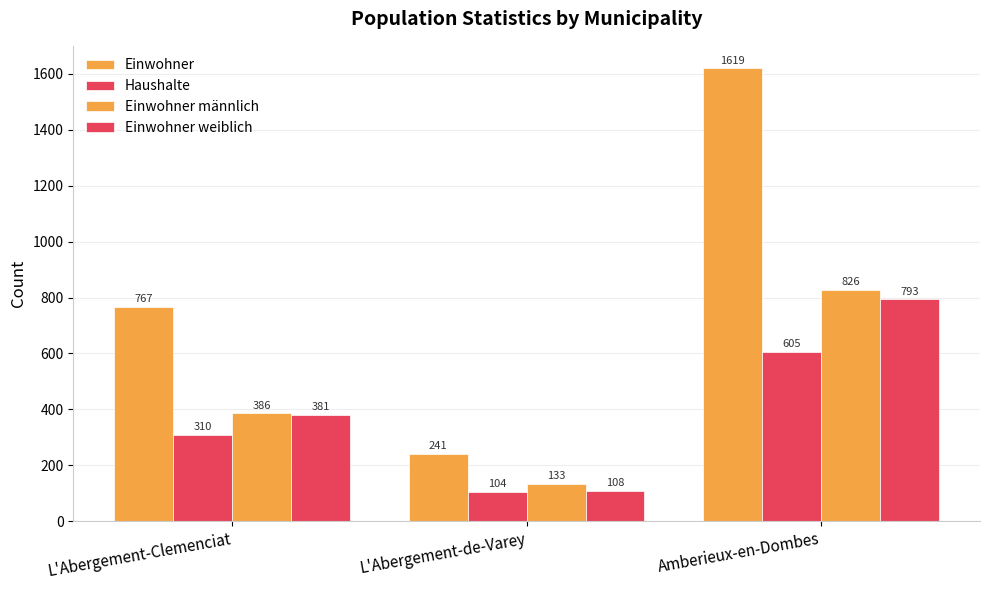

Which series changed the most between L'Abergement-Clemenciat and L'Abergement-de-Varey?

Einwohner